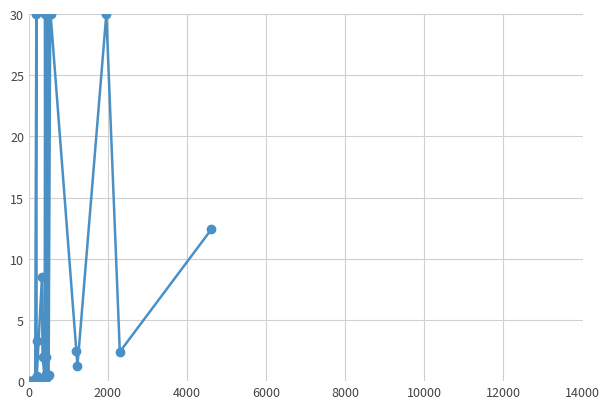

Is this an area chart (filled region under the line)?

No